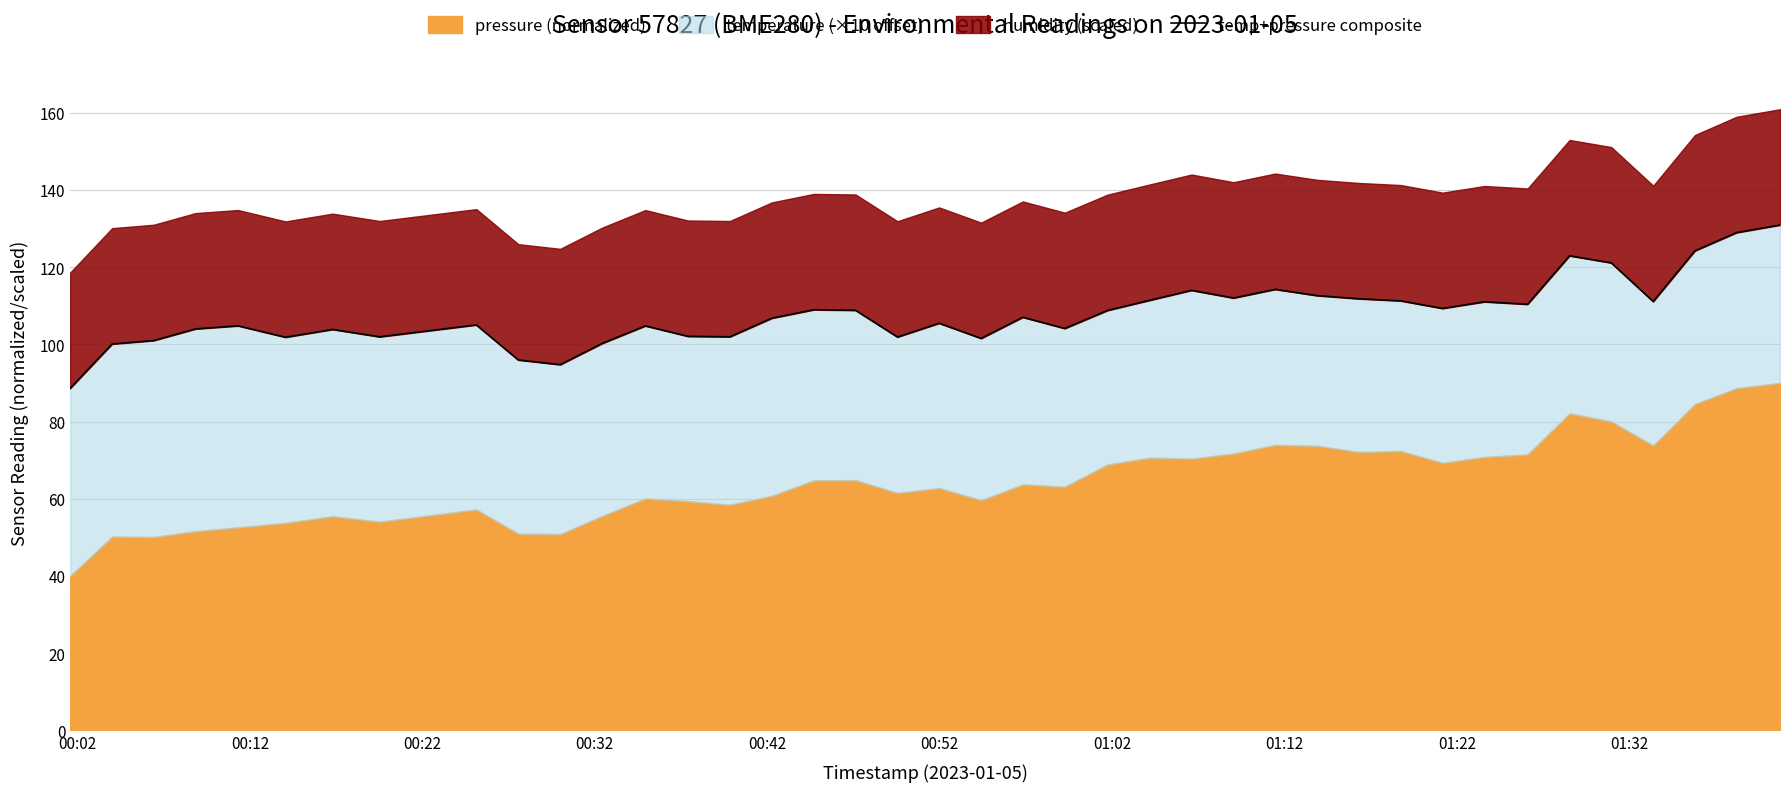

How many lines are shown in the chart?

1